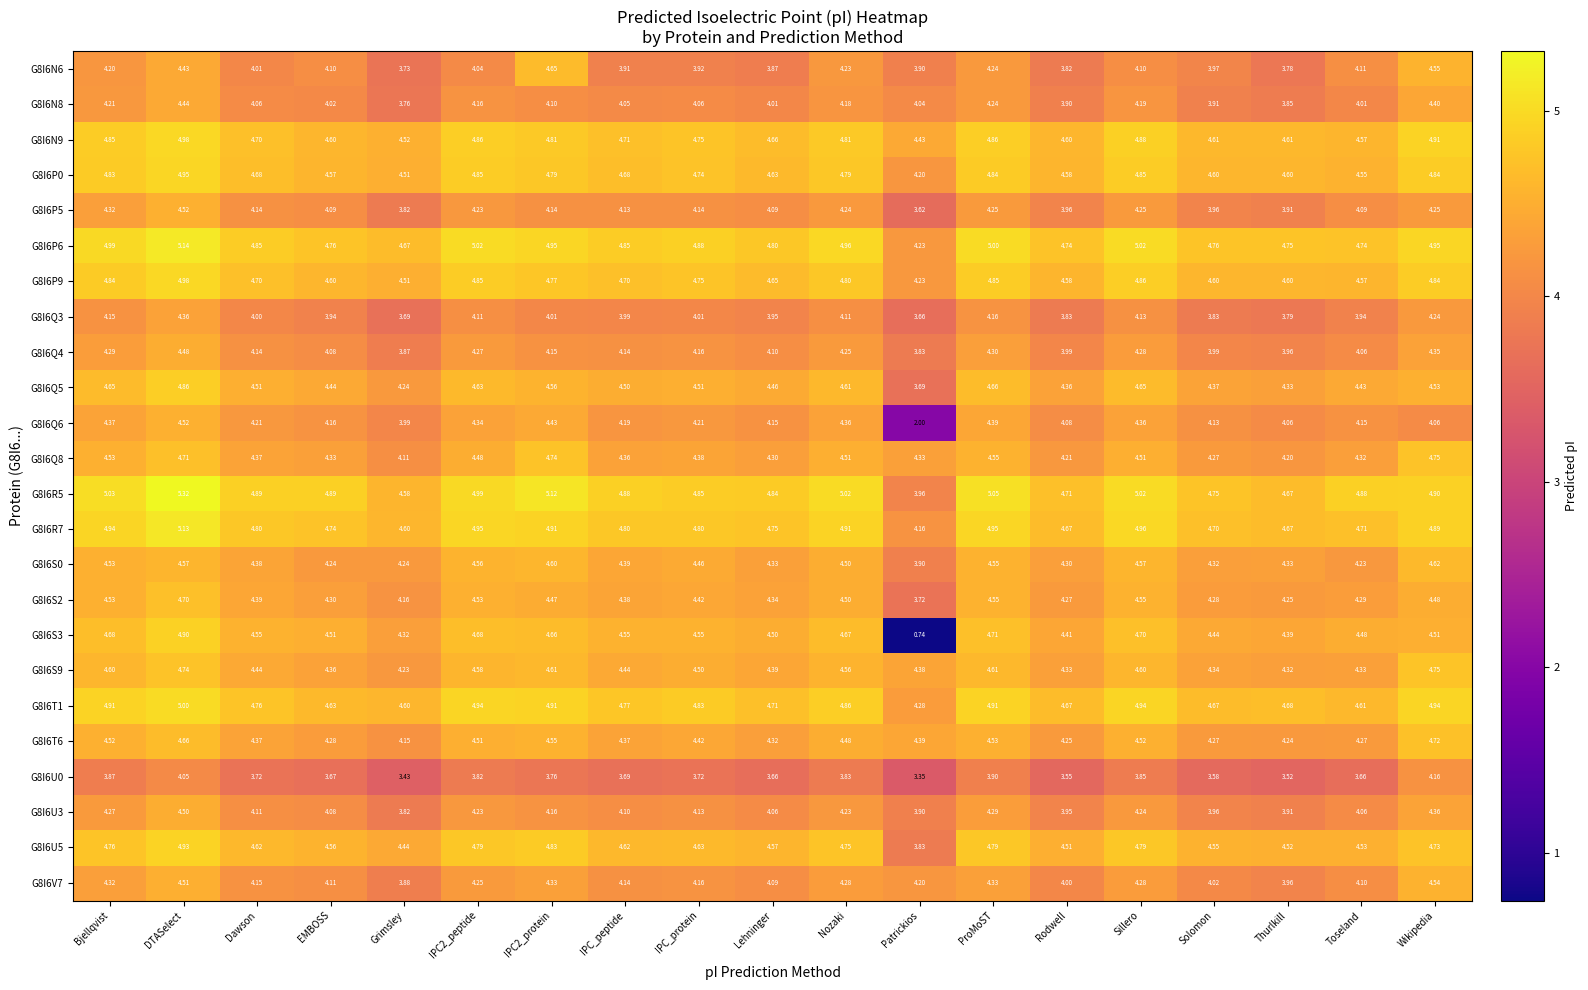

At which category is the sum across all series the highest?

DTASelect